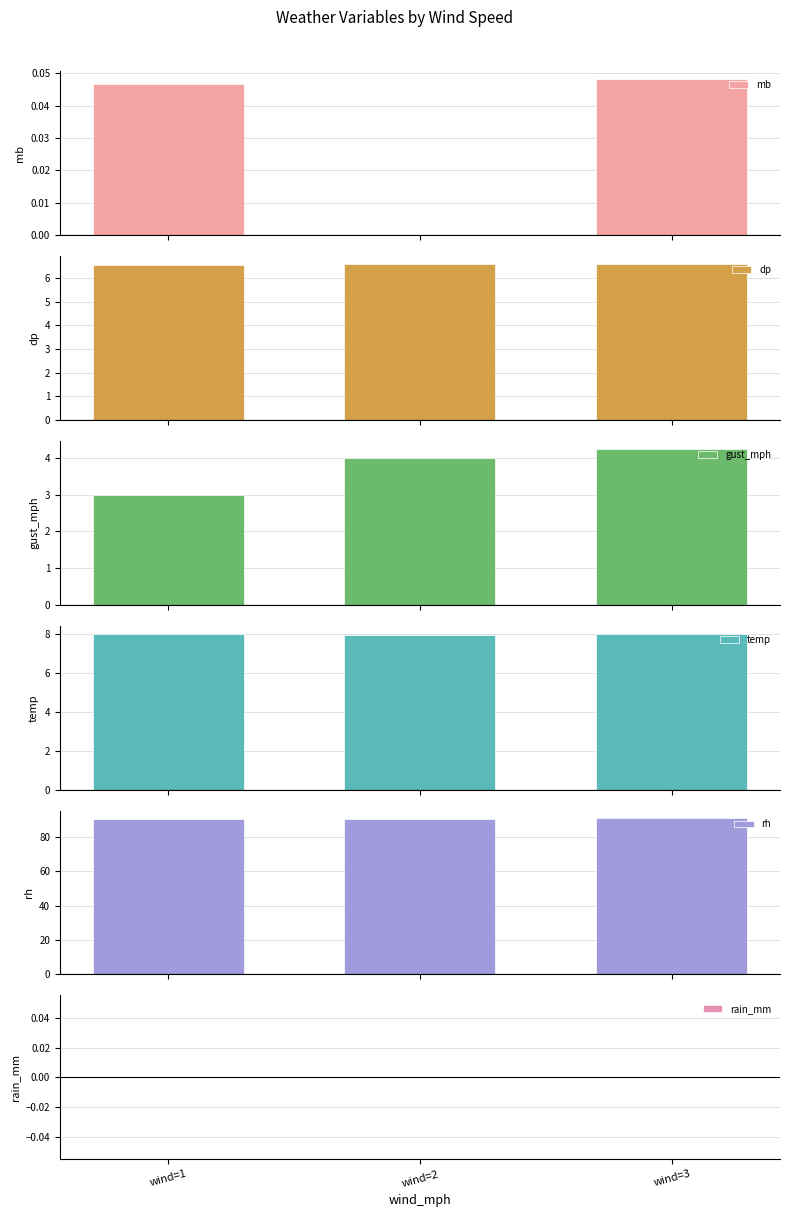

At wind=3, list the series in order from largest to smallest.

rh, temp, dp, gust_mph, mb, rain_mm